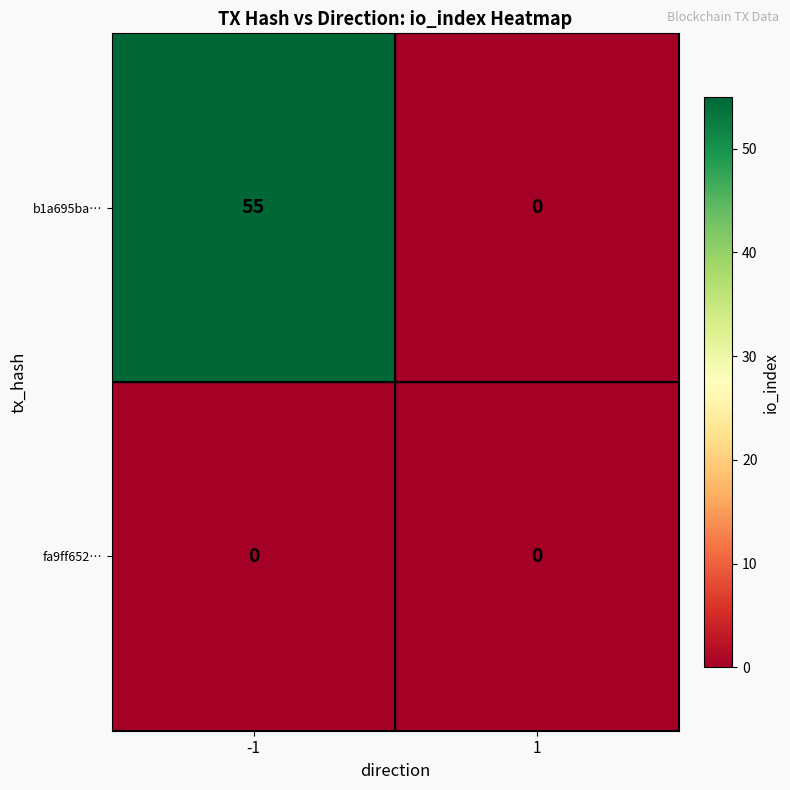

Rank the series by their maximum value, from highest to lowest.

b1a695ba…, fa9ff652…